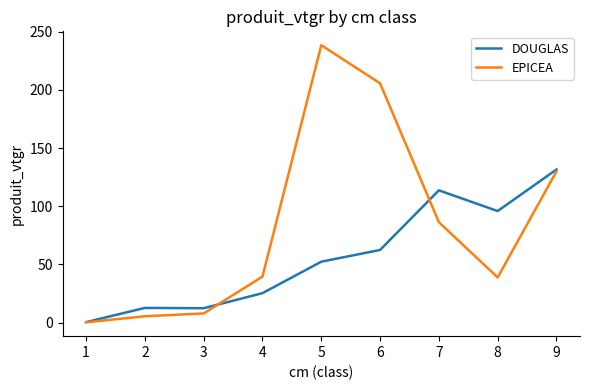

What is the sum of the DOUGLAS values at 1 and 5?

52.8